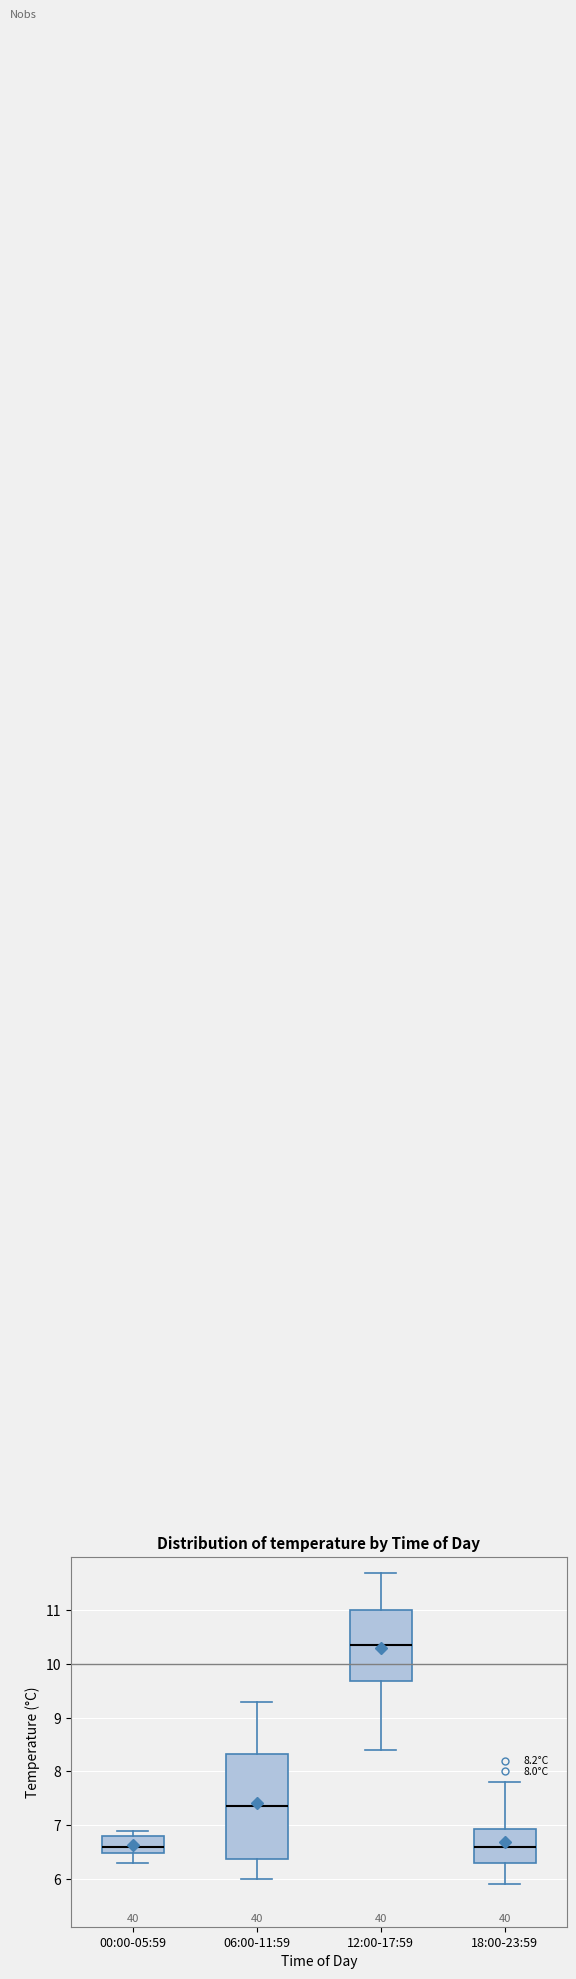

Which box's median line is the highest?

12:00-17:59